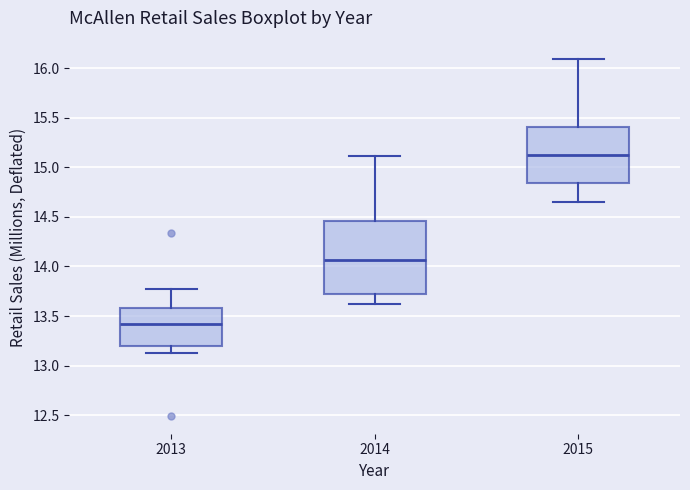

Reading left to right, read every box against the y-axis: the position of its median line, the range the box covers, and the ends of its whiskers. The values are not printed on the chart, so give them approximately, as read against the axis.

2013: median 13.40, box 13.20 to 13.60, whiskers 13.15 to 13.80
2014: median 14.05, box 13.70 to 14.45, whiskers 13.60 to 15.10
2015: median 15.10, box 14.85 to 15.40, whiskers 14.65 to 16.10